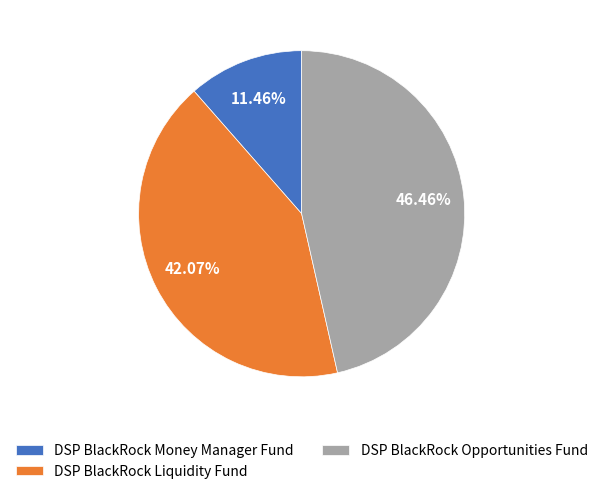

Between DSP BlackRock Liquidity Fund and DSP BlackRock Money Manager Fund, which is larger?

DSP BlackRock Liquidity Fund